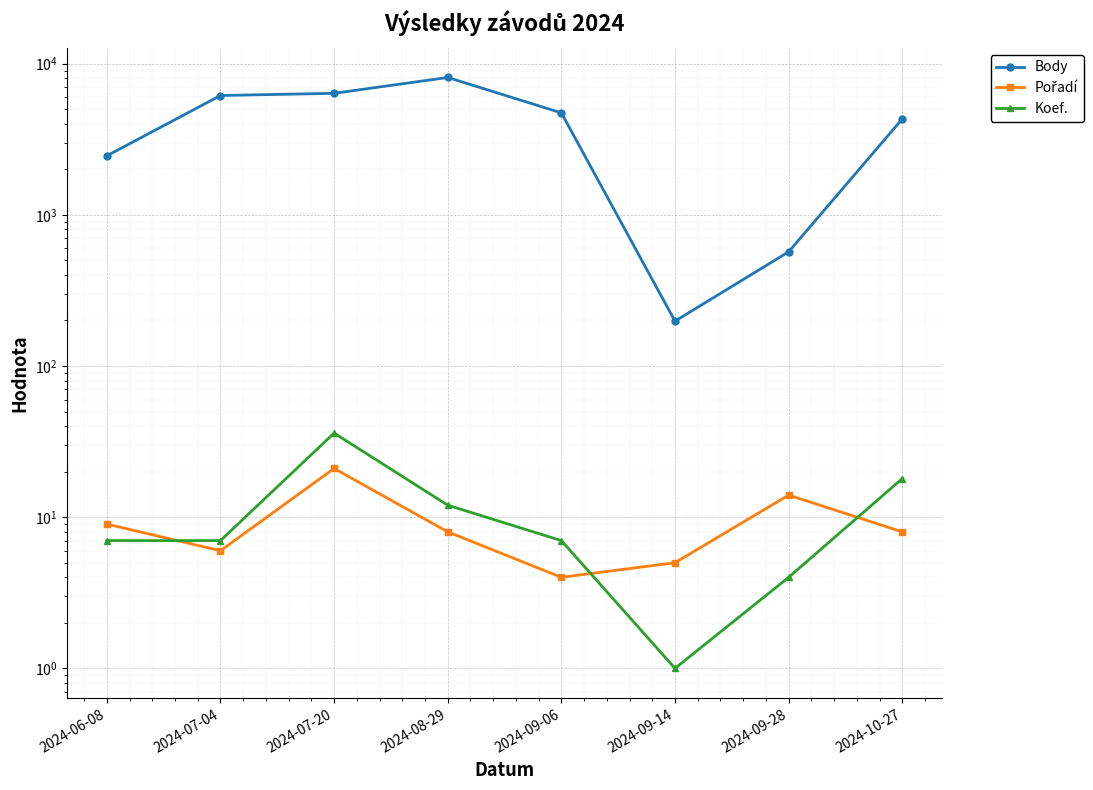

Rank the categories by Pořadí value from lowest to highest.

2024-09-06, 2024-09-14, 2024-07-04, 2024-08-29, 2024-10-27, 2024-06-08, 2024-09-28, 2024-07-20